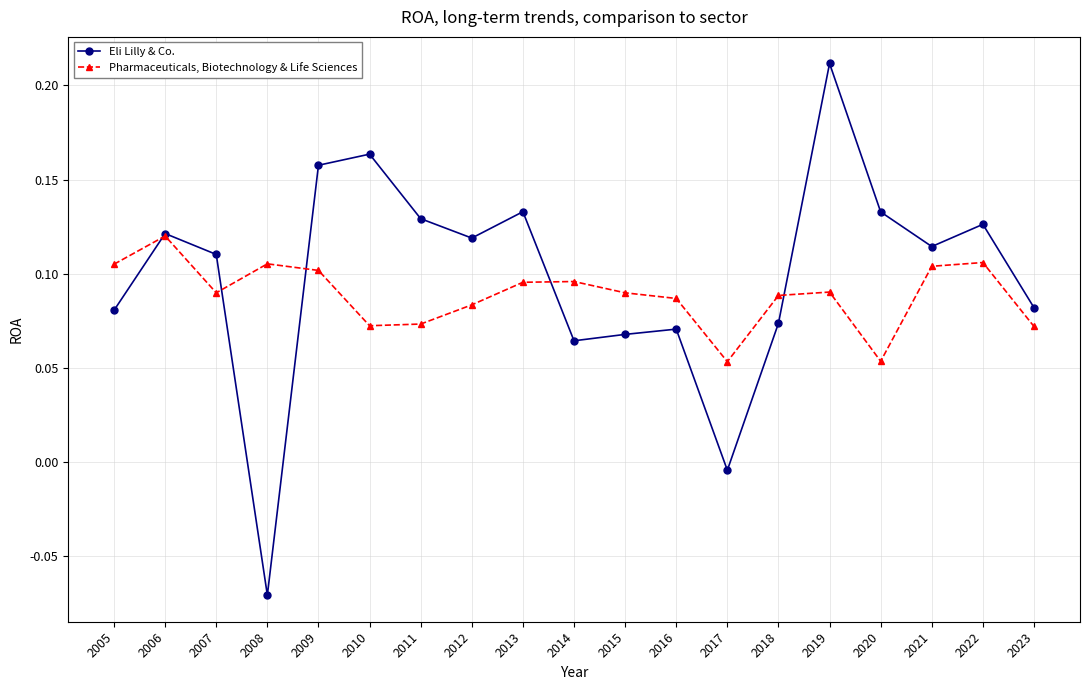

At how many categories does at least one series exceed 0?

19